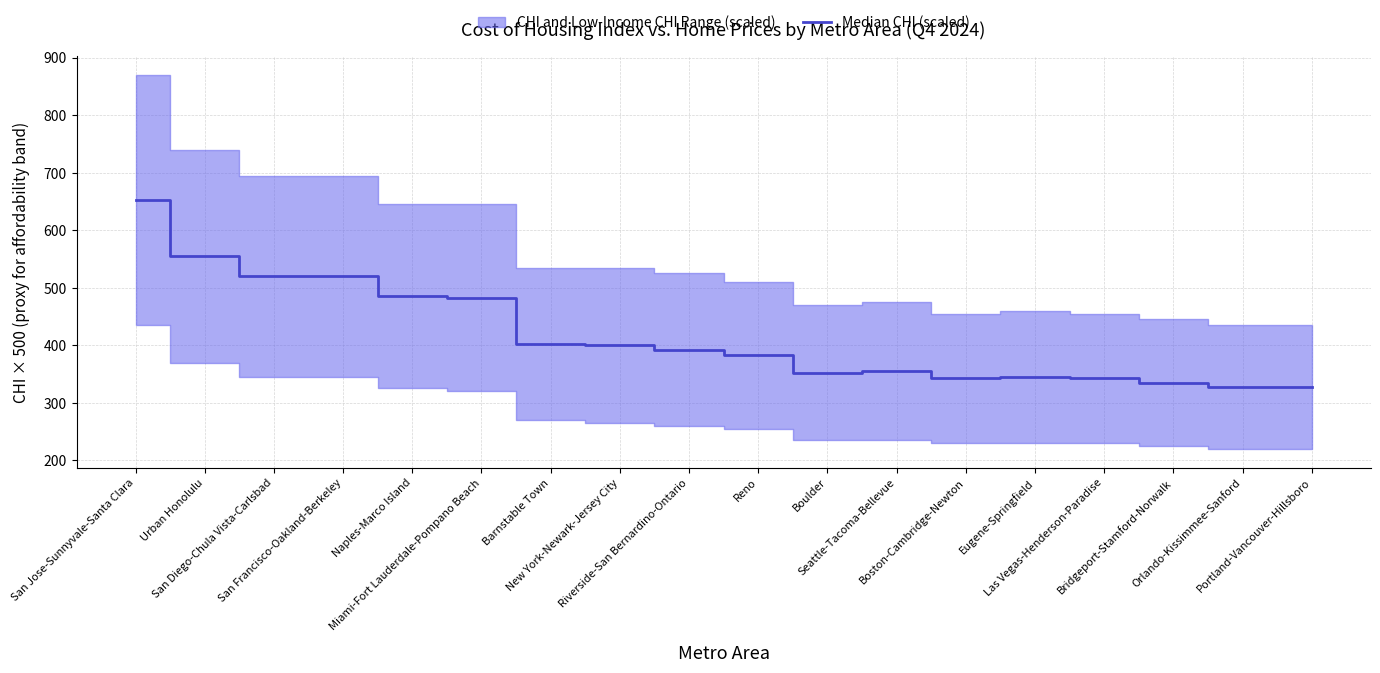

Reading left to right, list all the values displayed in this chart.

652.5	555.0	520.0	520.0	485.0	482.5	402.5	400.0	392.5	382.5	352.5	355.0	342.5	345.0	342.5	335.0	327.5	327.5